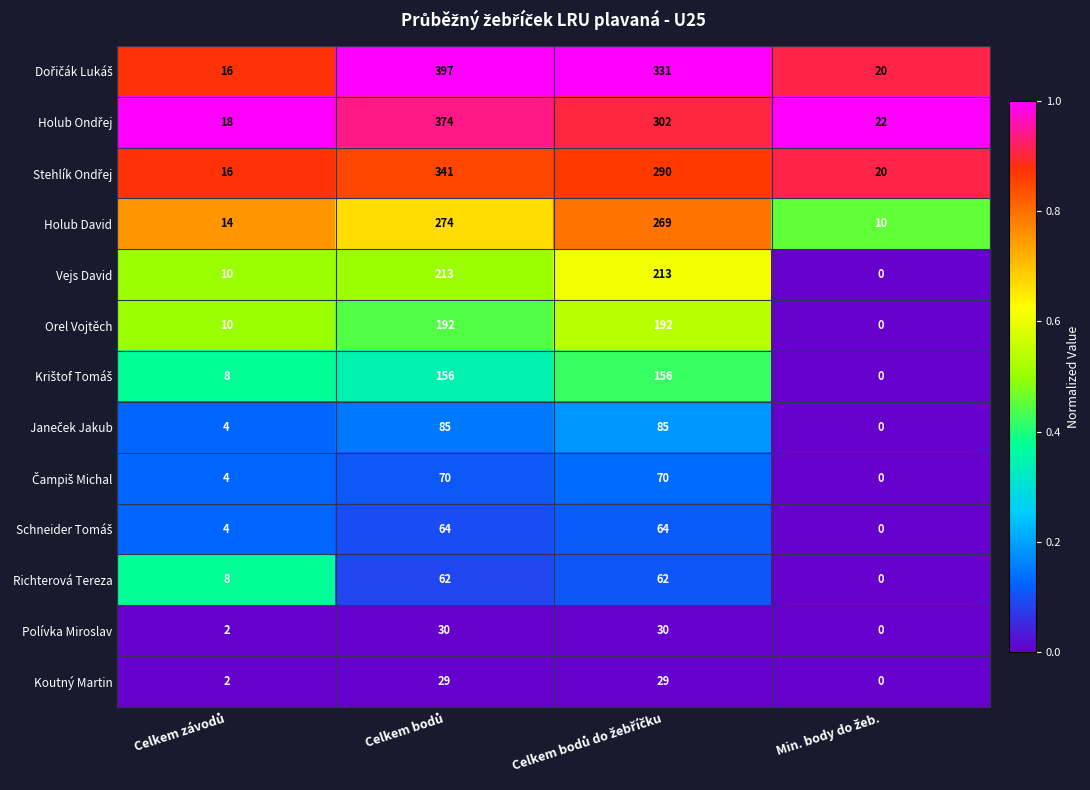

What is the difference between the maximum and minimum values in the Orel Vojtěch series?

192